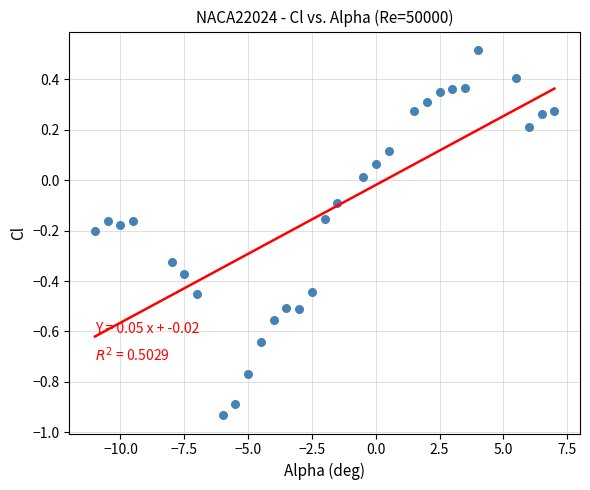

What is the range of Y values (max minus min)?

1.4